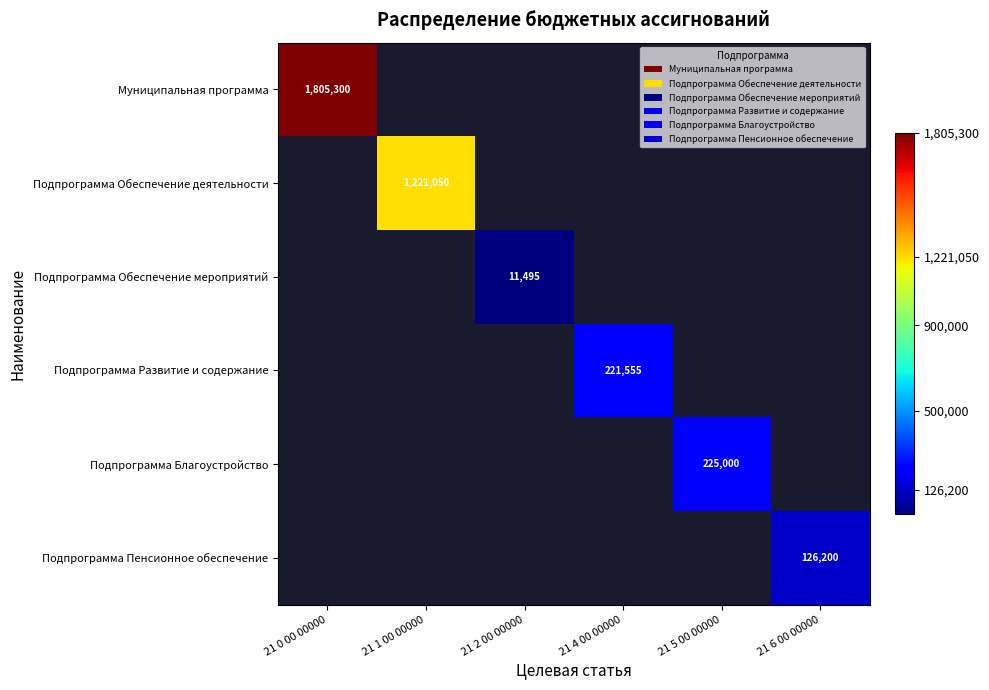

At which label does Подпрограмма Пенсионное обеспечение reach its minimum?

21 0 00 00000